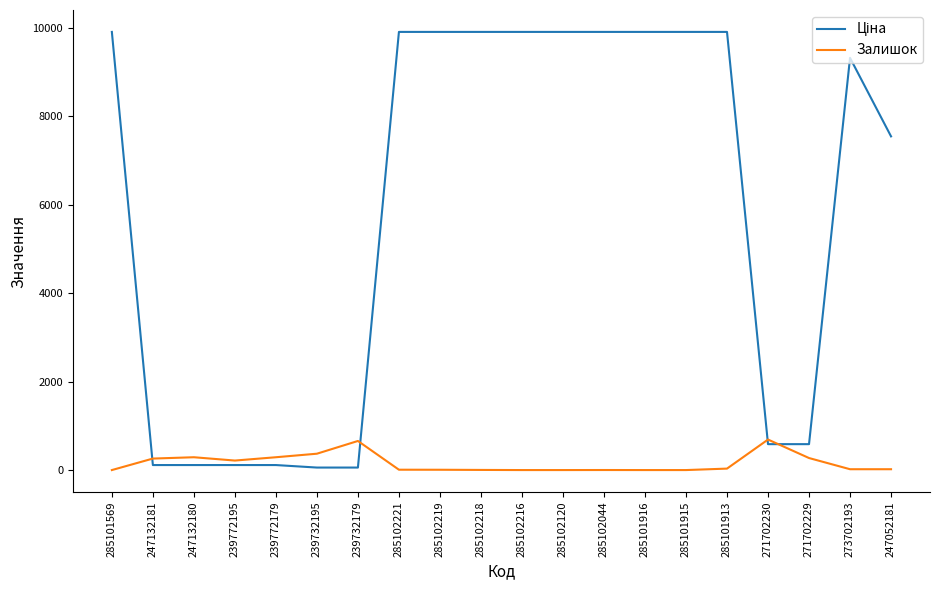

What is the maximum value shown in the chart?

9908.5